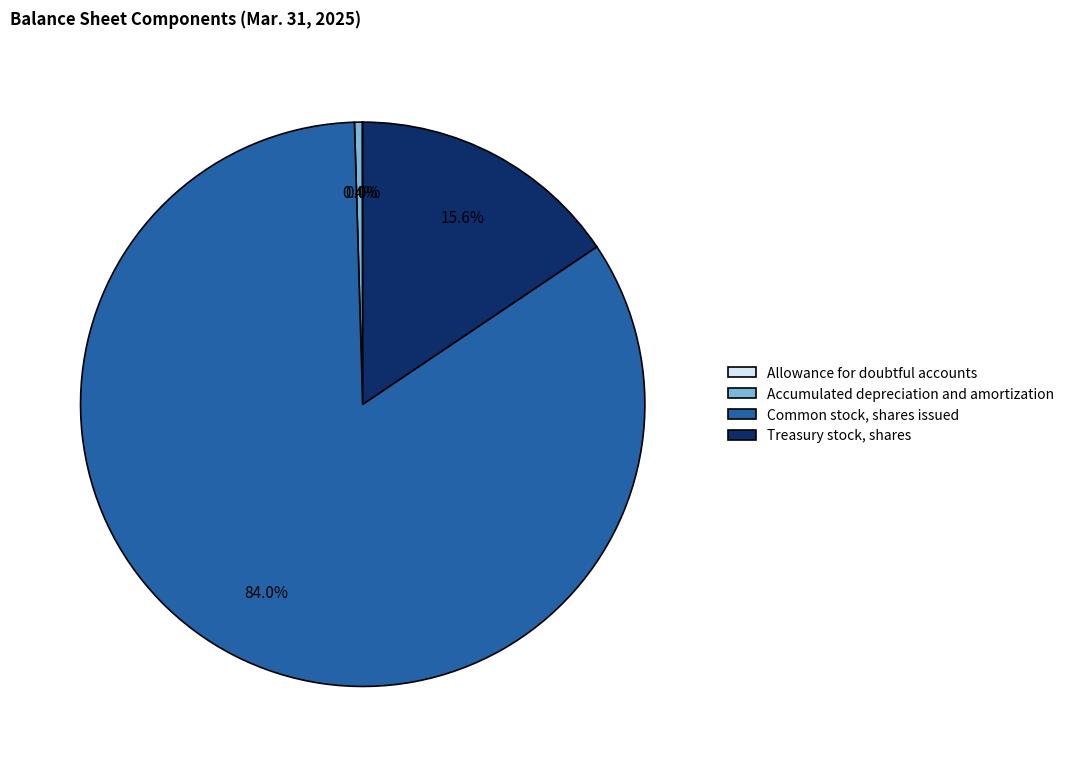

Which category has the biggest portion of the pie?

Common stock, shares issued